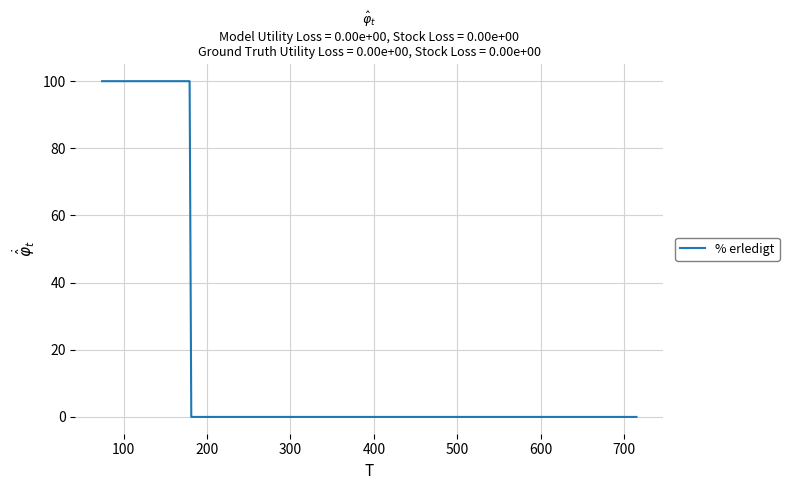

What is the greatest value displayed?

100